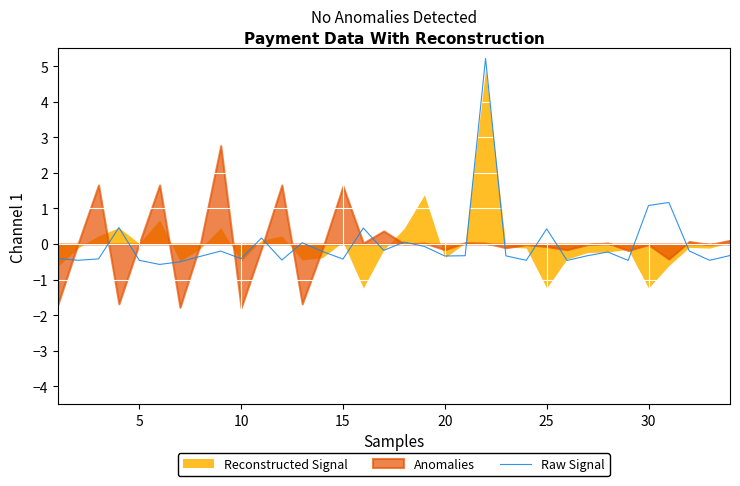

What is the value of the 1st point from the left?

-0.4